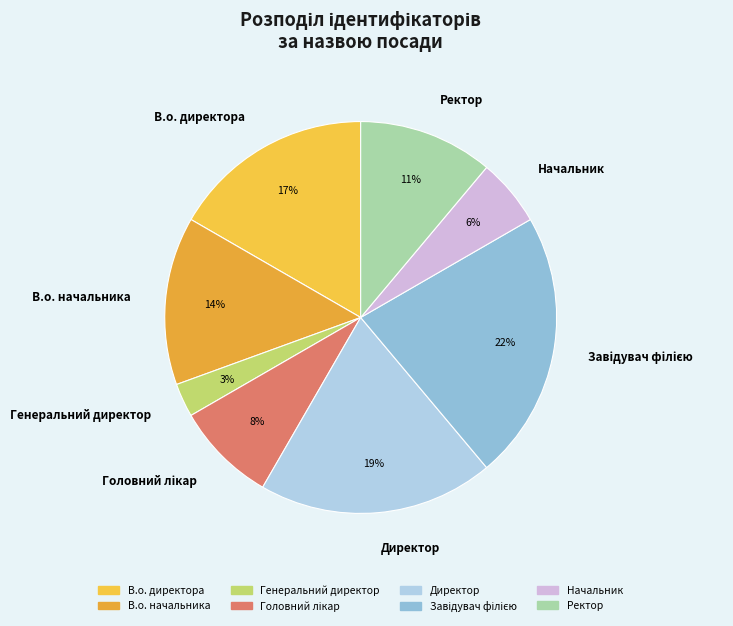

Which has a higher value, В.о. начальника or Генеральний директор?

В.о. начальника